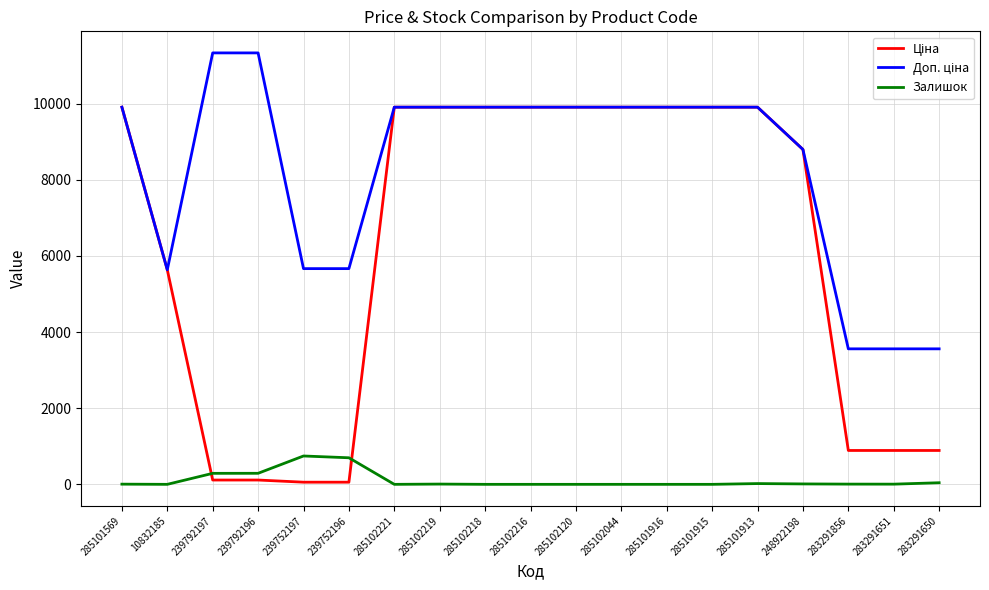

The Залишок series shows 0.0 at 285102120. True or false?

True